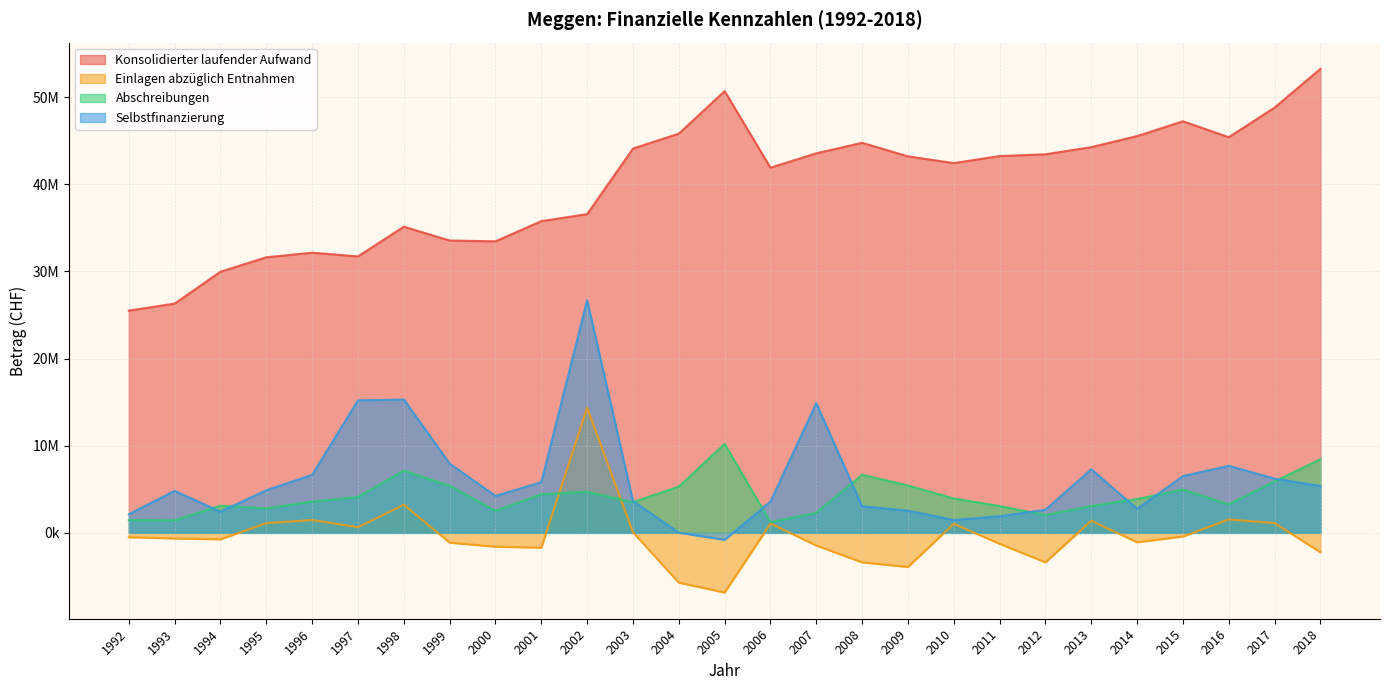

In Selbstfinanzierung, how many points are higher than both neighbors (excluding endpoints)?

6